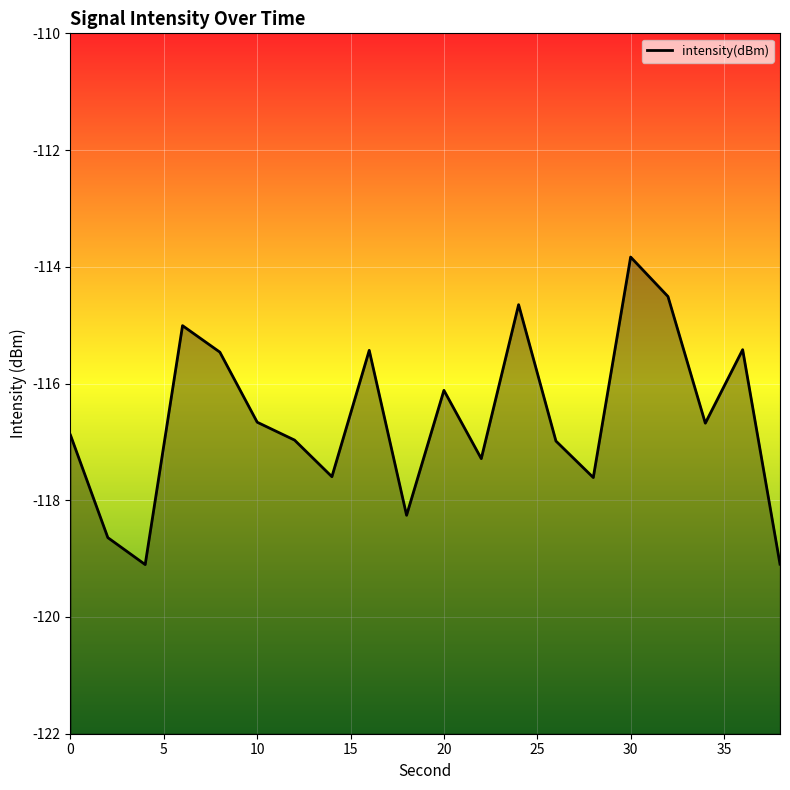

What is the minimum value shown in the chart?

-119.1